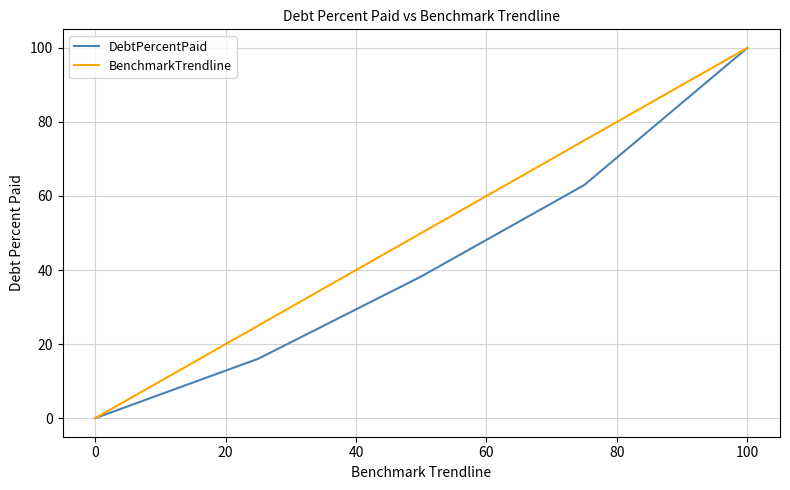

What is the sum of all DebtPercentPaid values?

217.3